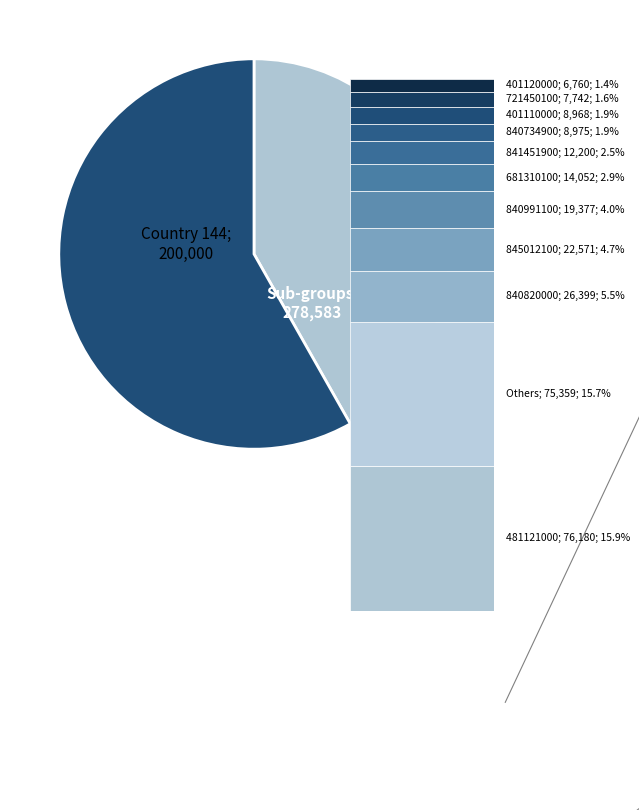

Is there any slice that represents more than half of the pie?

Yes